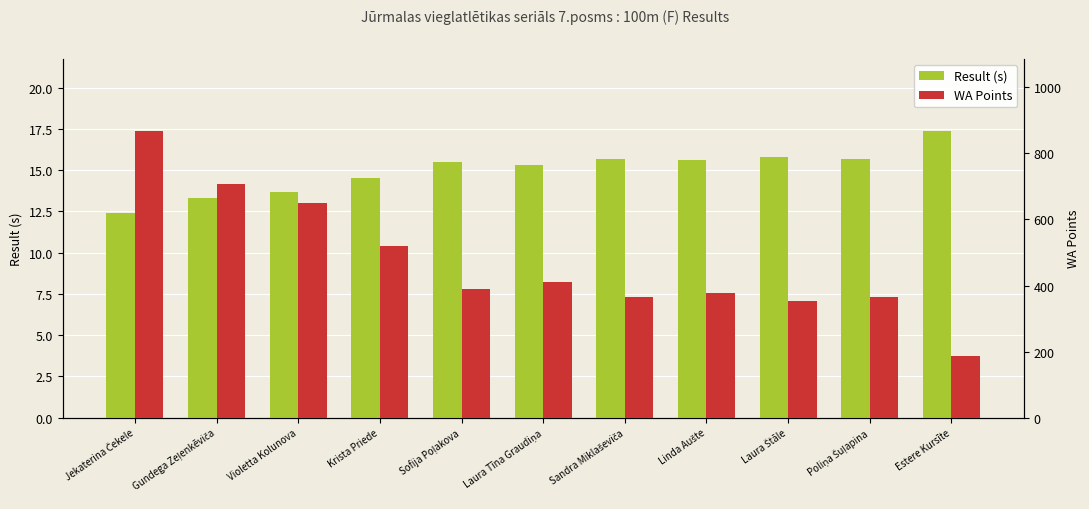

Rank the series by their maximum value, from highest to lowest.

WA Points, Result (s)